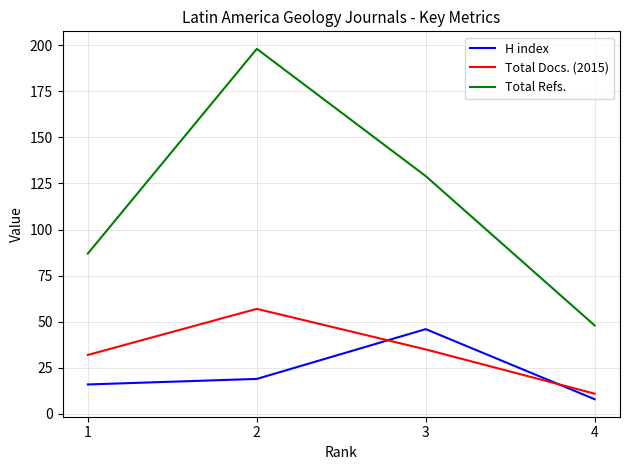

At how many categories does at least one series exceed 157?

1